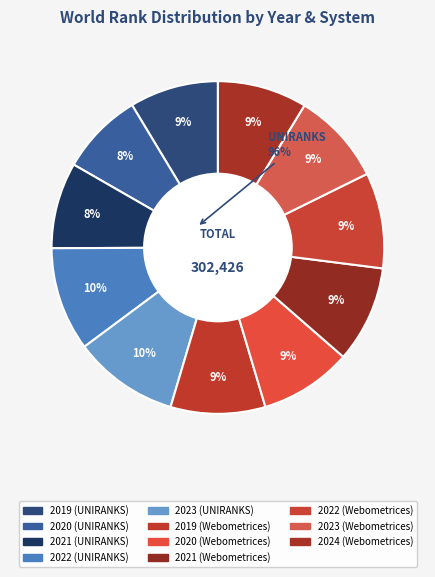

To the nearest percent, what is the combined percentage of 2023 (UNIRANKS) and 2022 (UNIRANKS)?

20%